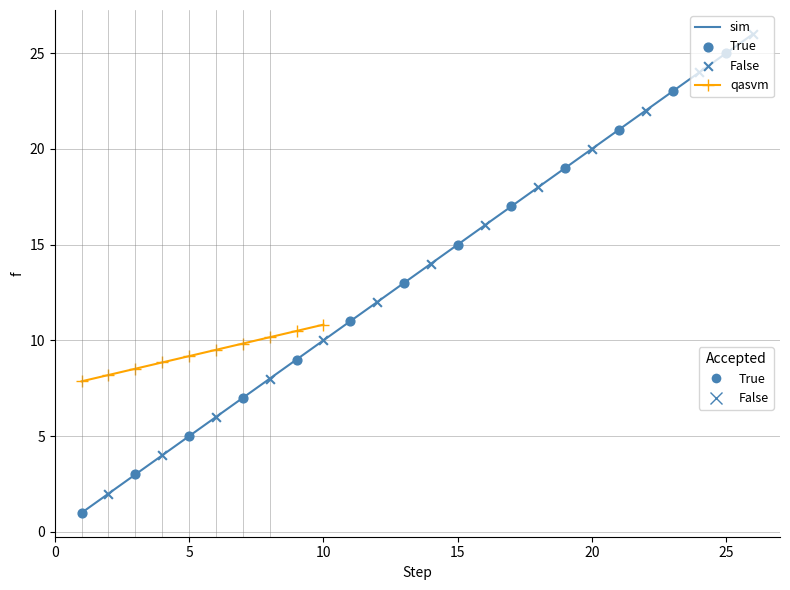

What is the change in value from 5 to 8?

+3